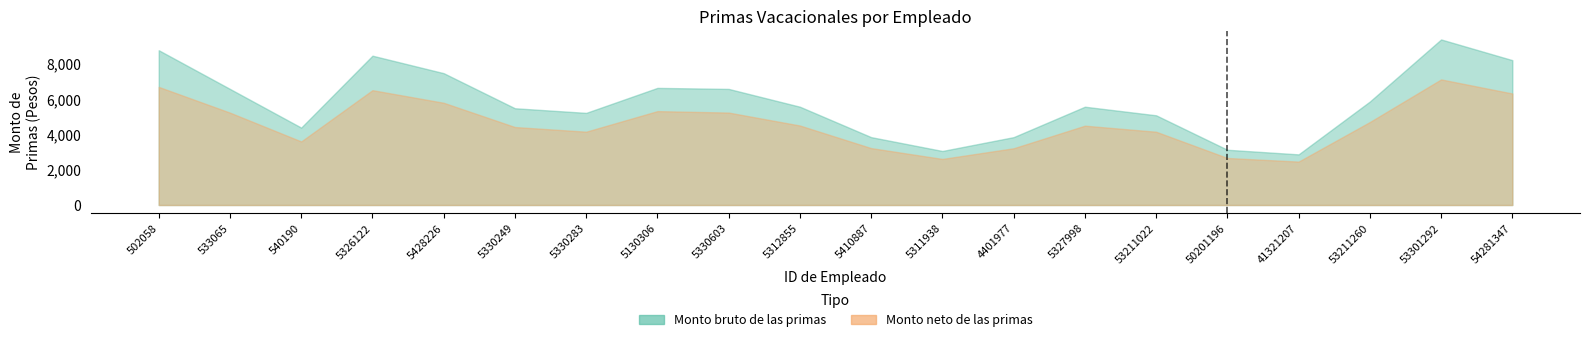

At which category is the sum across all series the highest?

53301292